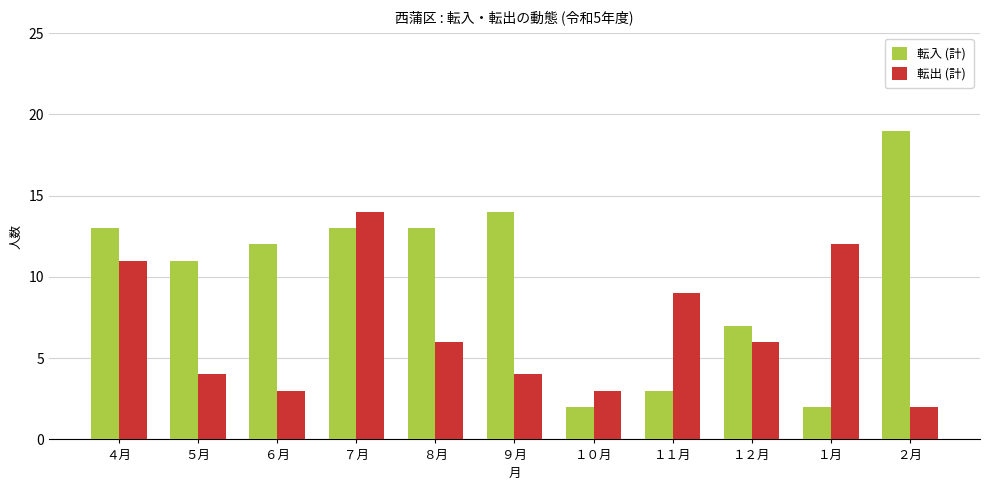

How many bars are there in each group?

2